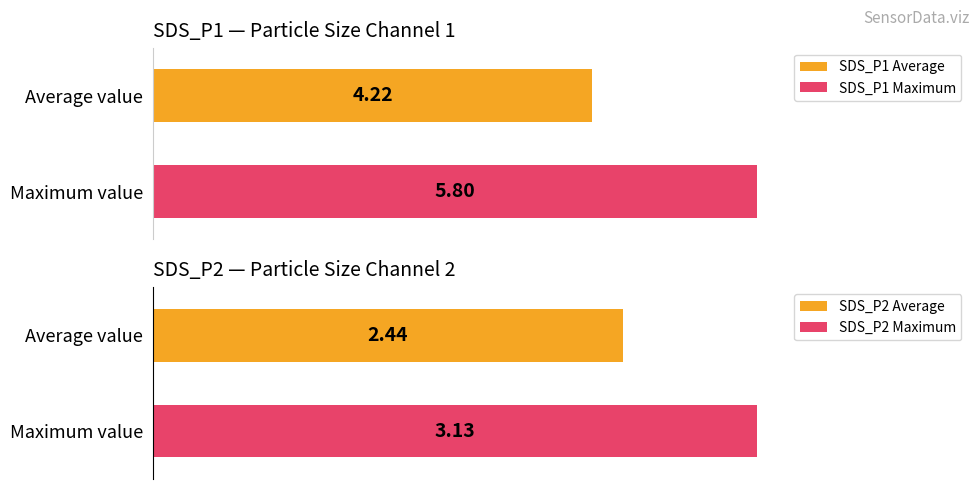

What is the maximum value shown in the chart?

5.8